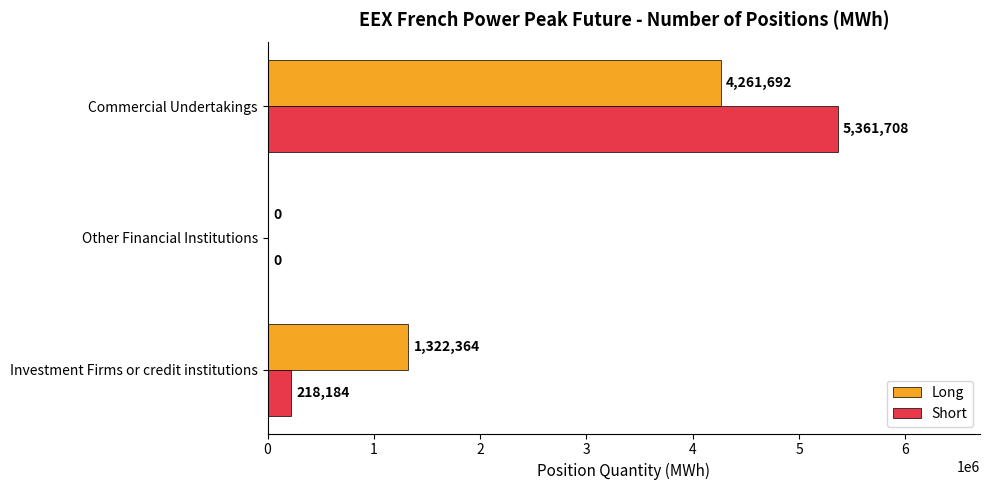

What is the sum of all Short values?

5579892